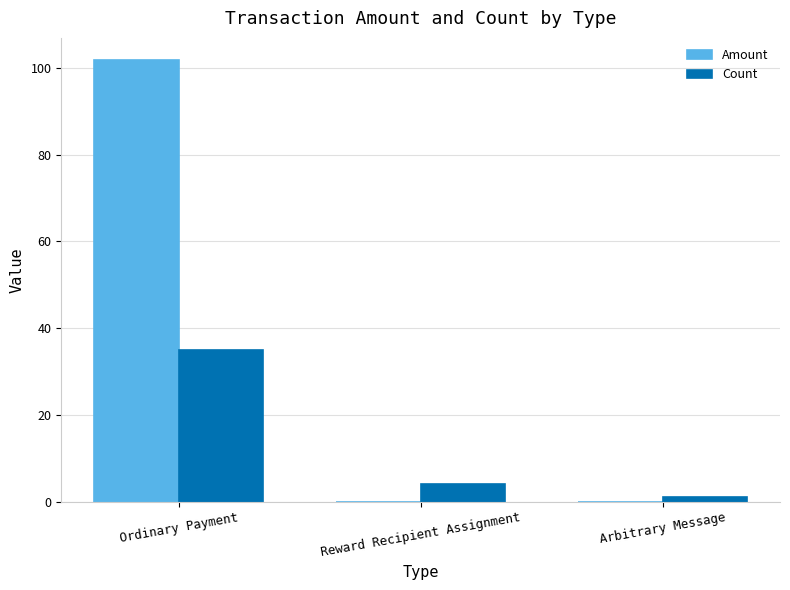

What is the approximate value of Count at Ordinary Payment?

35.0